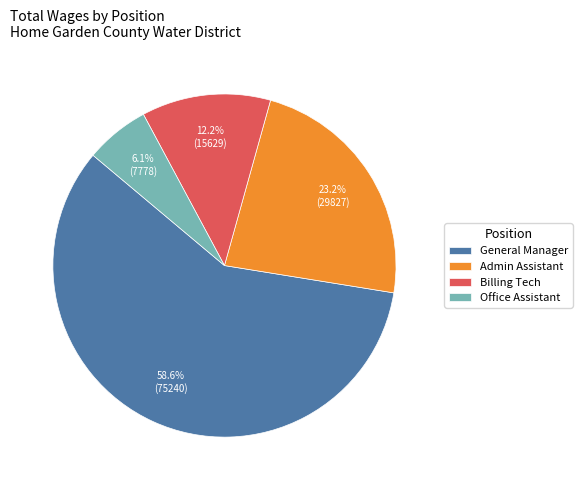

What is the largest slice in the pie chart?

General Manager